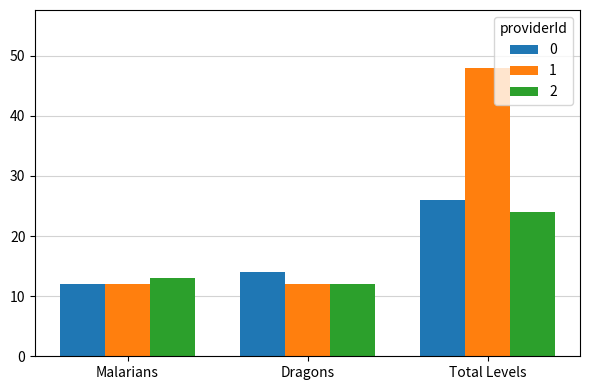

The 1 series shows 75 at Total Levels. True or false?

False